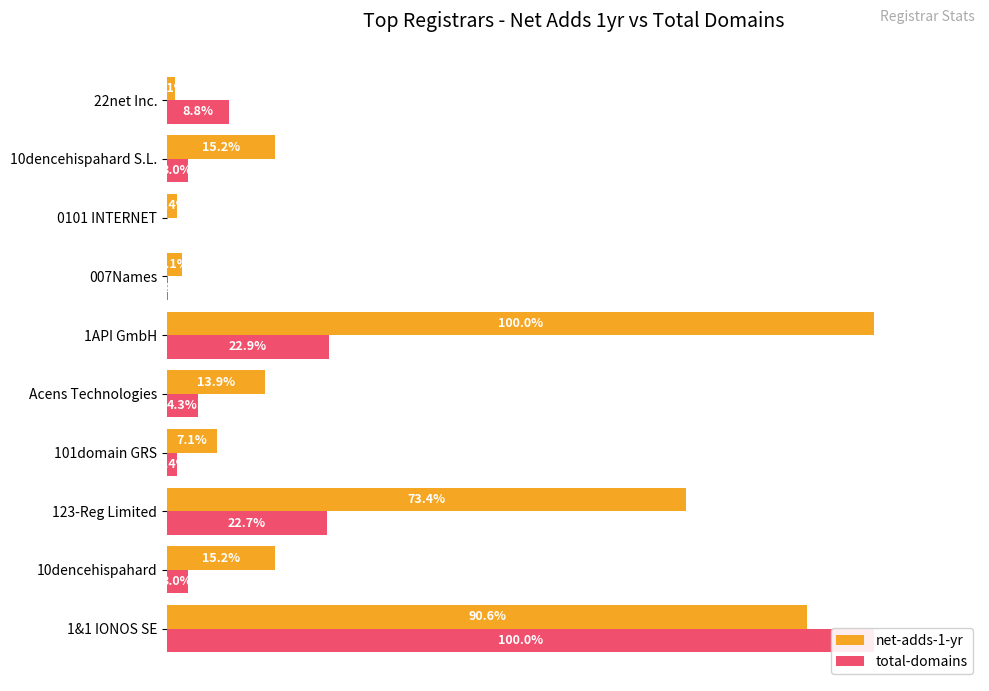

Is it true that net-adds-1-yr equals 90.6 at 1&1 IONOS SE?

True